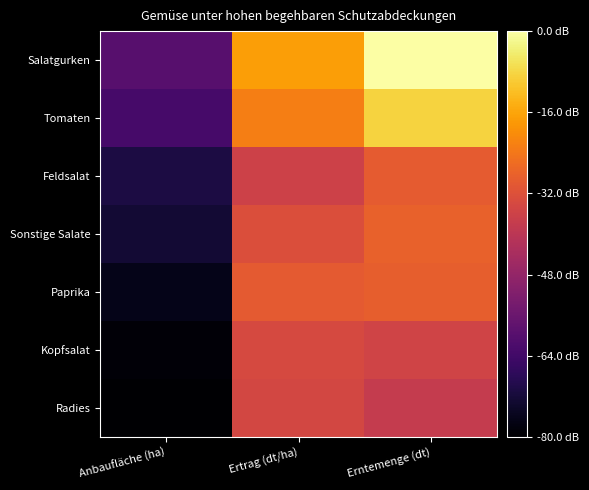

Which series has the widest spread of values?

Salatgurken